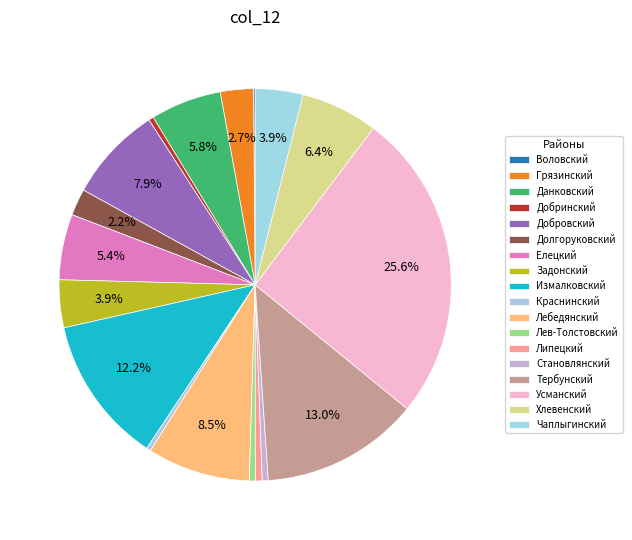

How much of the chart is everything except Елецкий?

94.6%